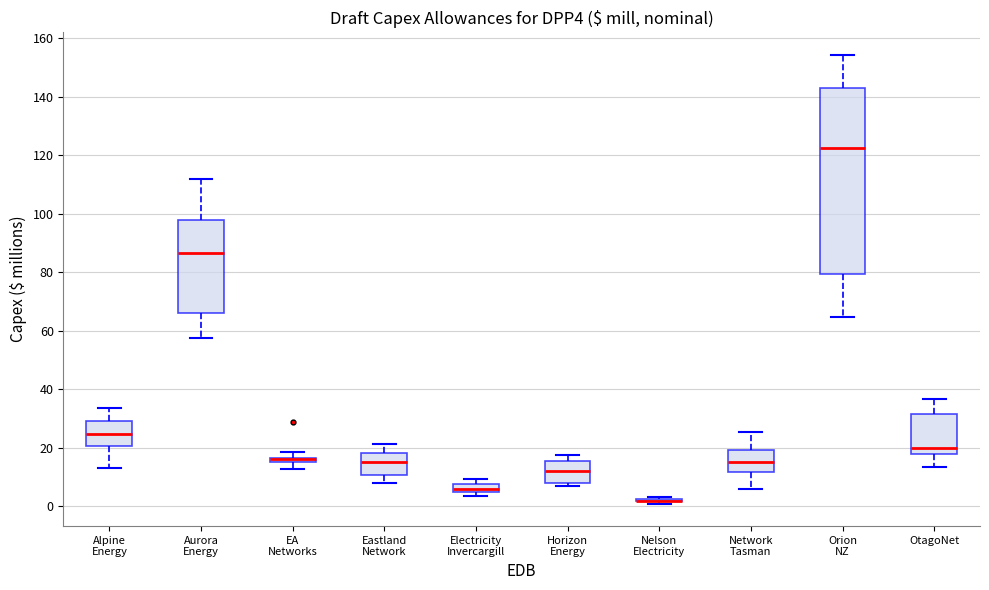

Where does the median line of the box for Network Tasman sit on the y-axis? The values are not printed on the chart, so give them approximately, as read against the axis.

16